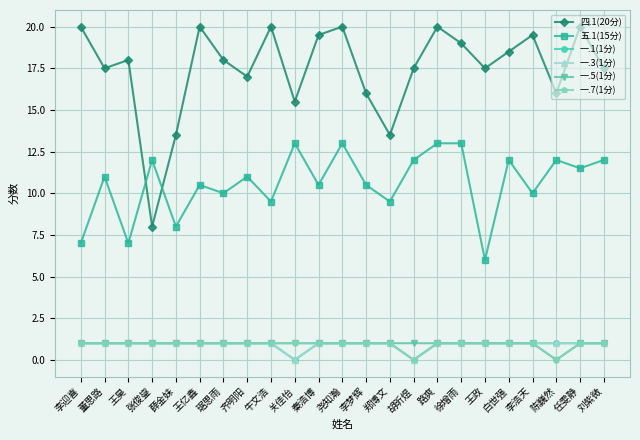

Is this an area chart (filled region under the line)?

No